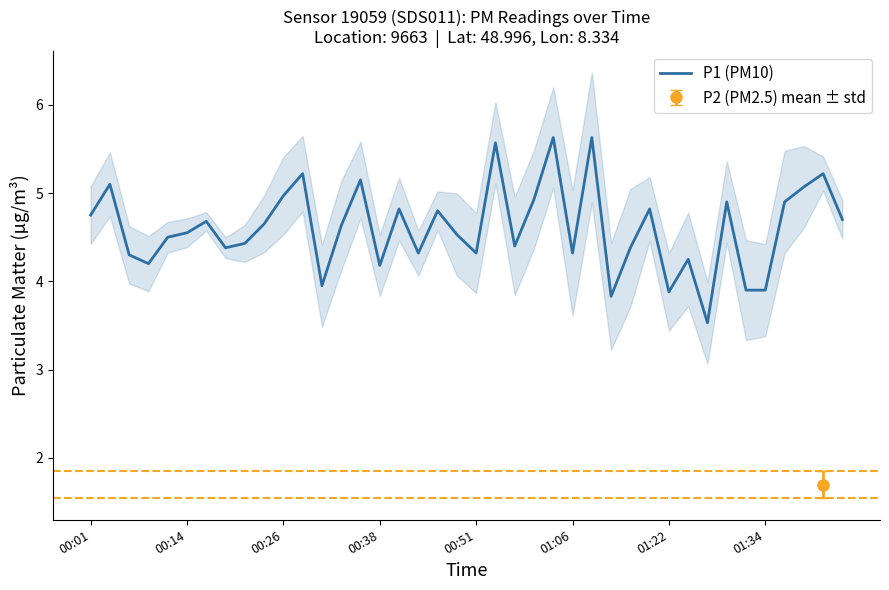

True or false: P1 (PM10) has a value of 6.2 at 00:51.

False